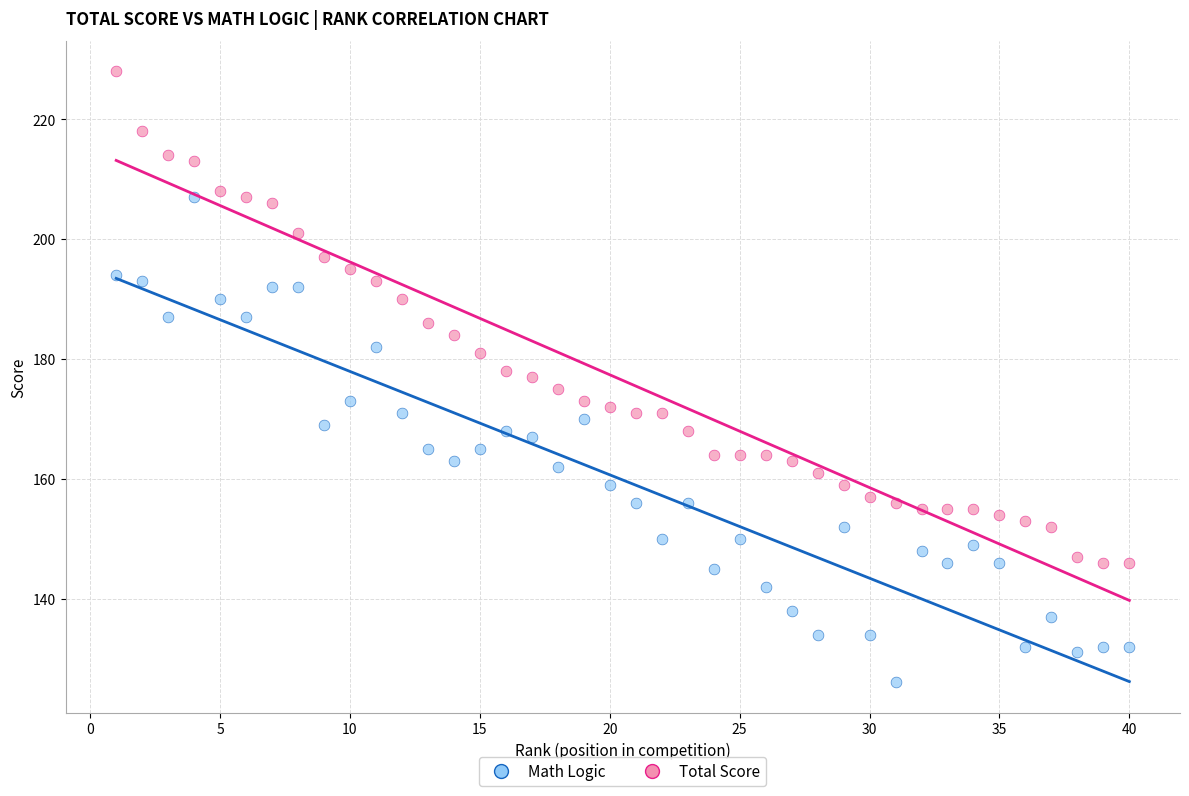

Which series has the largest Y range (max minus min)?

Total Score